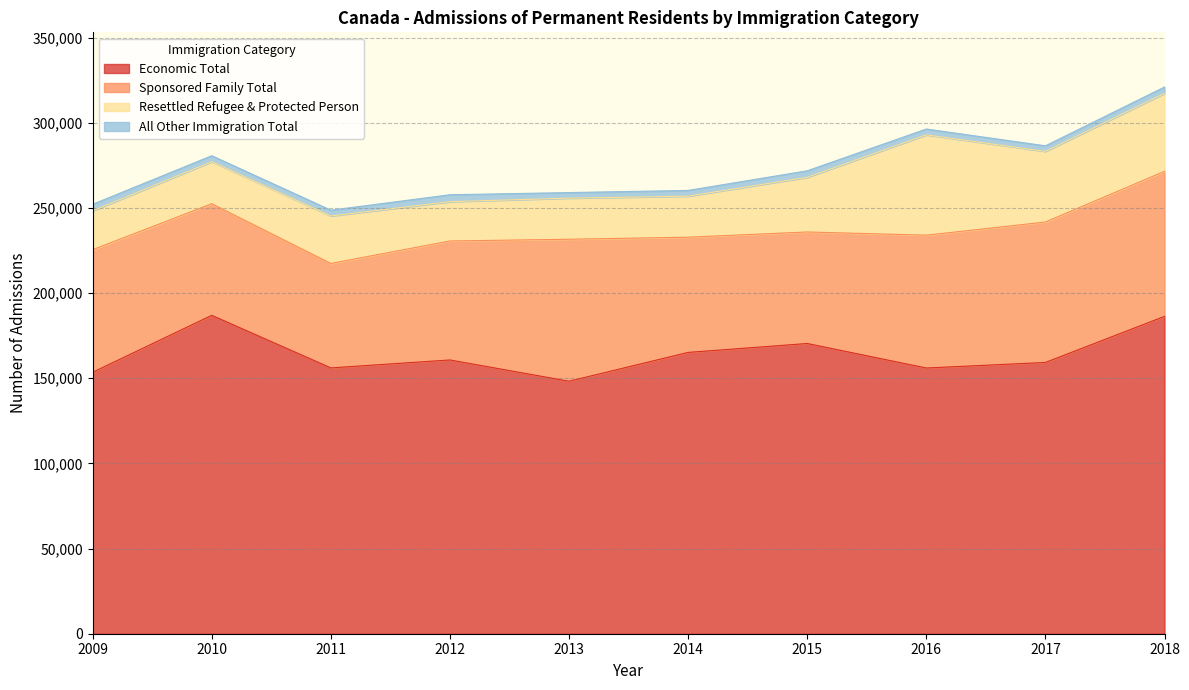

How many lines are shown in the chart?

4